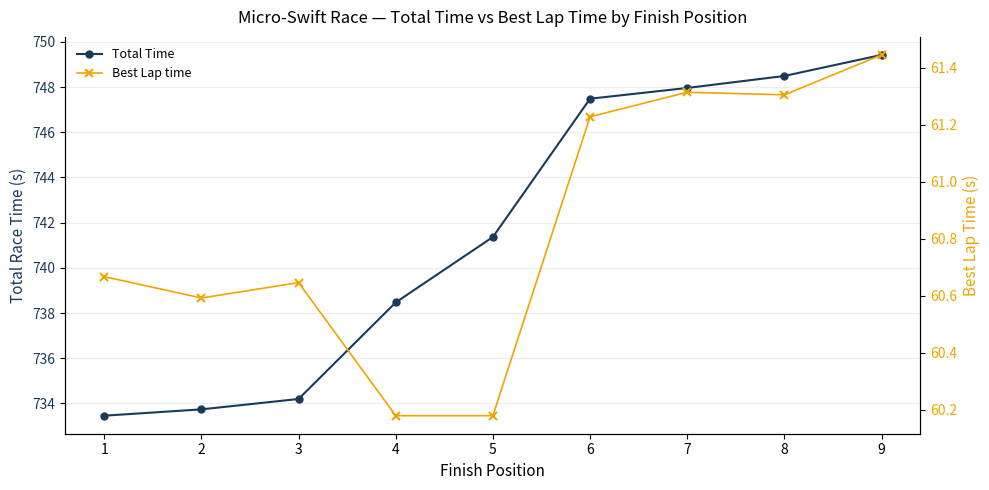

At which label does Best Lap time reach its peak?

9